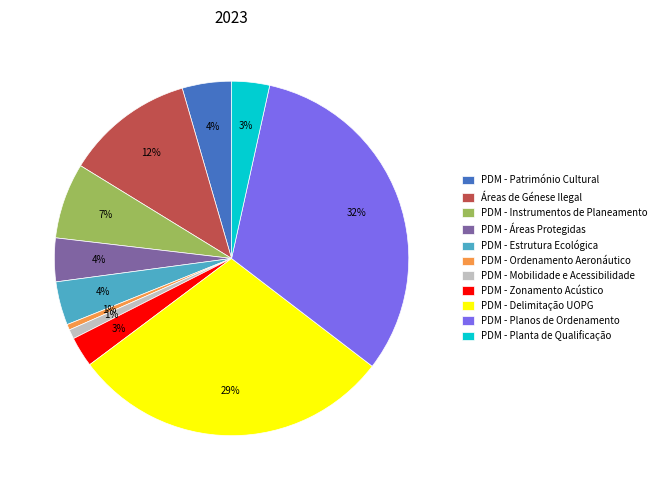

Which slice is the largest?

PDM - Planos de Ordenamento